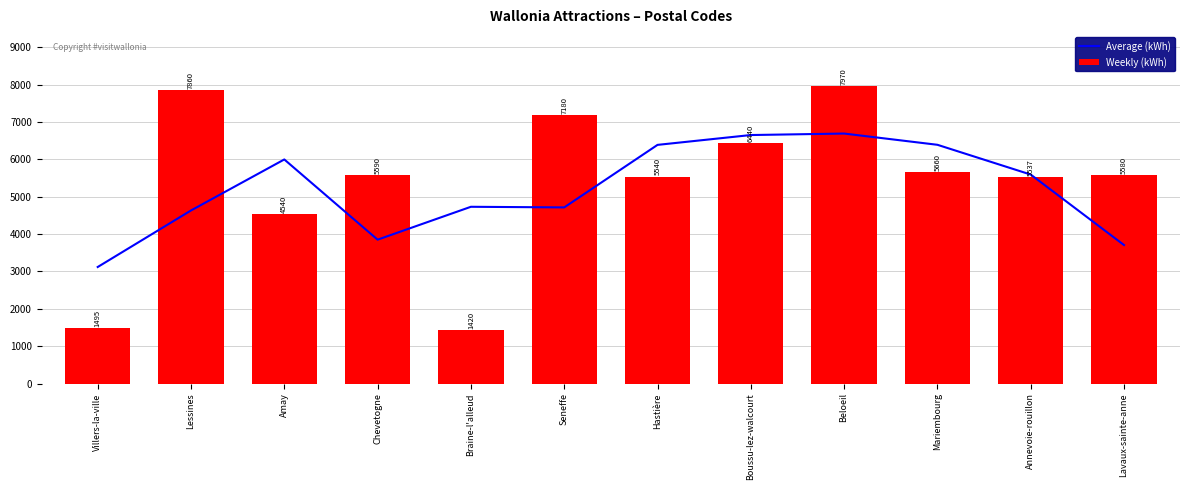

What is the difference between the Weekly (kWh) values at Annevoie-rouillon and Villers-la-ville?

4042